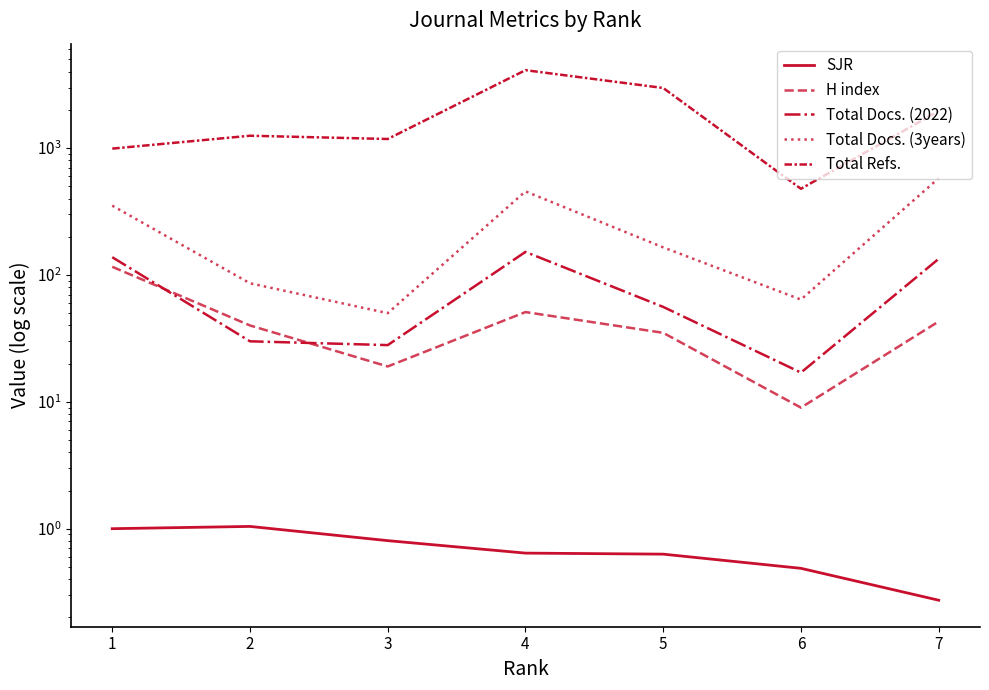

List the labels in order of SJR value, largest first.

2, 1, 3, 4, 5, 6, 7